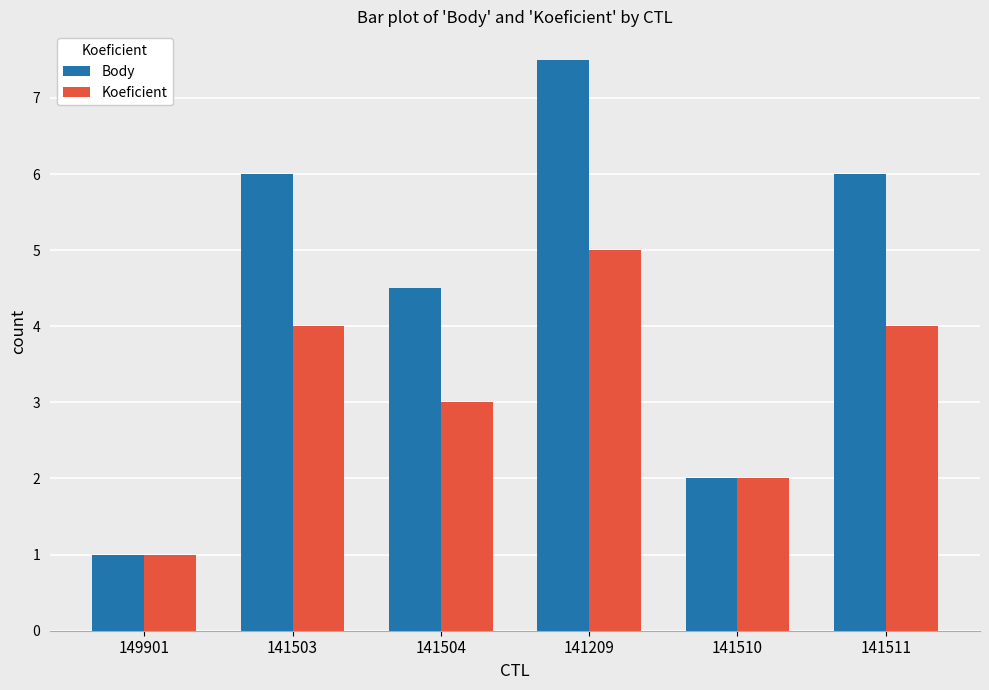

What is the approximate value of Koeficient at 141504?

3.0